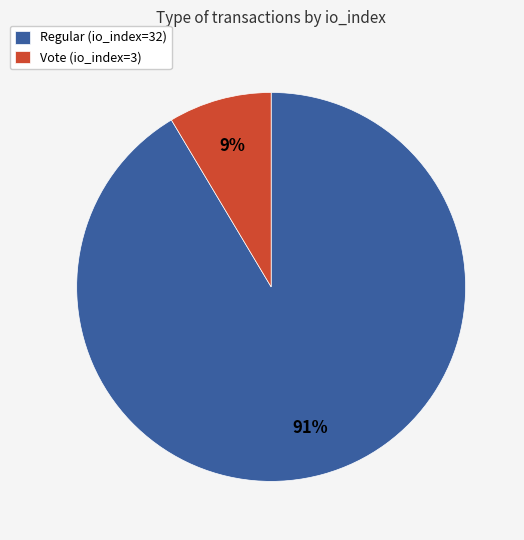

To the nearest percent, what portion does Vote (io_index=3) represent?

9%